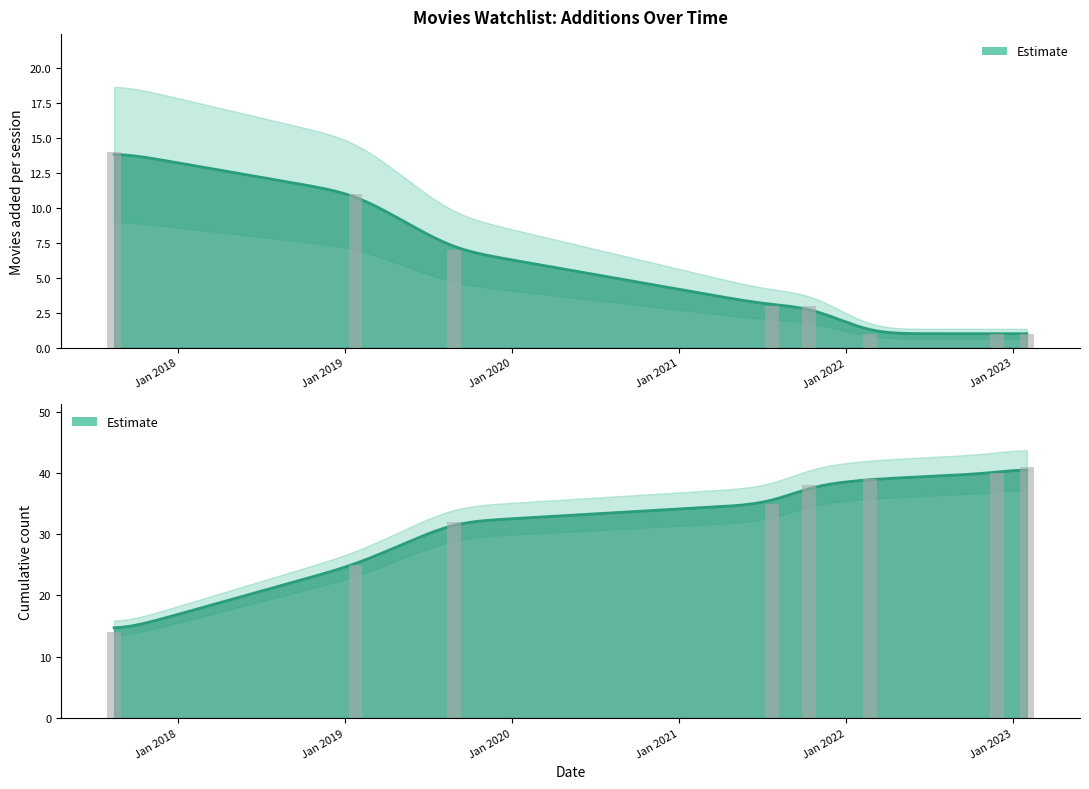

Rank the series by their maximum value, from lowest to highest.

Movies Added (count), Cumulative Count